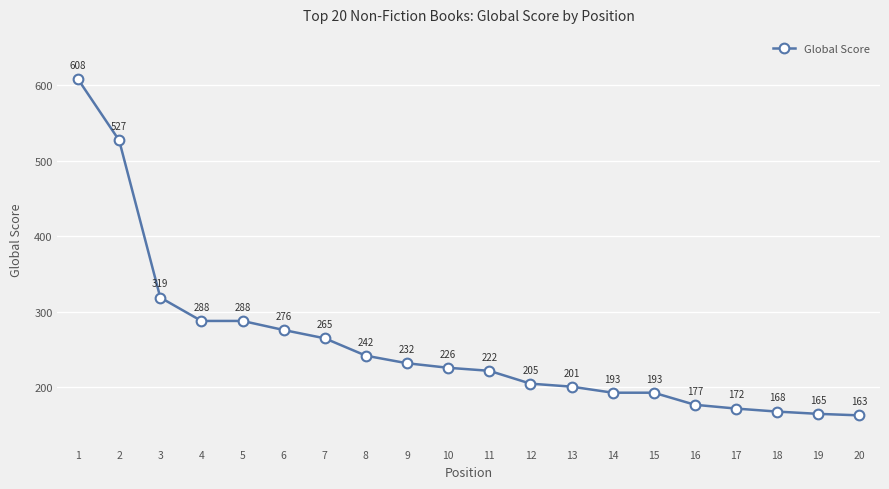

What value does the data have at 13?

201